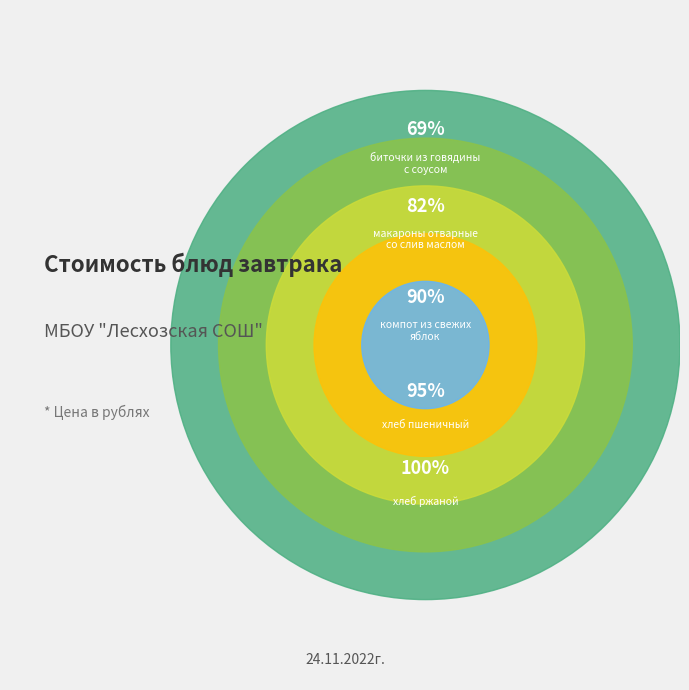

How many slices are in this pie chart?

5